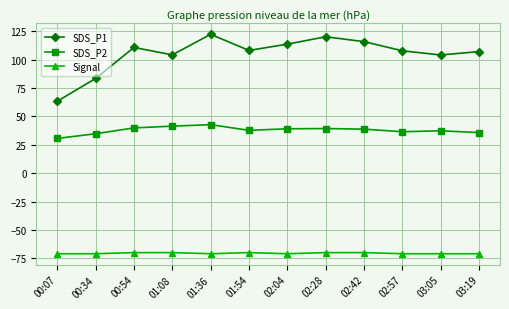

What is the difference between the Signal values at 02:57 and 01:54?

1.0